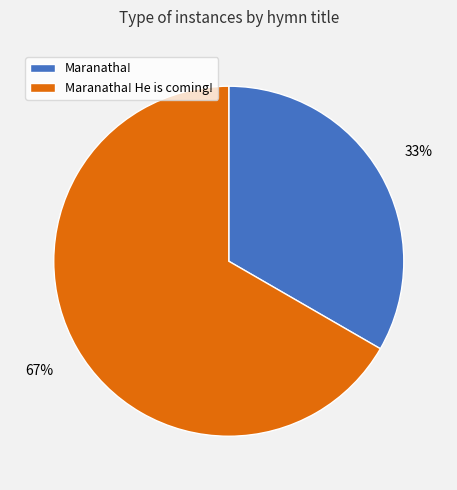

What is the majority slice?

Maranatha! He is coming!